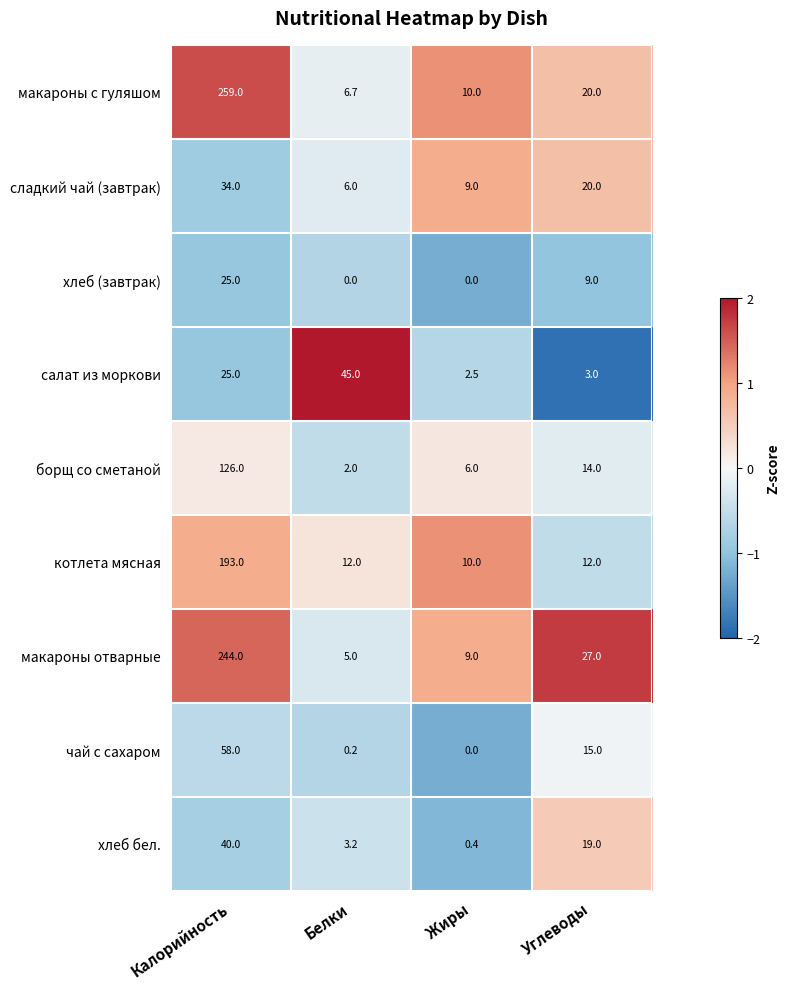

The value of чай с сахаром at Белки is 0.2. True or false?

True